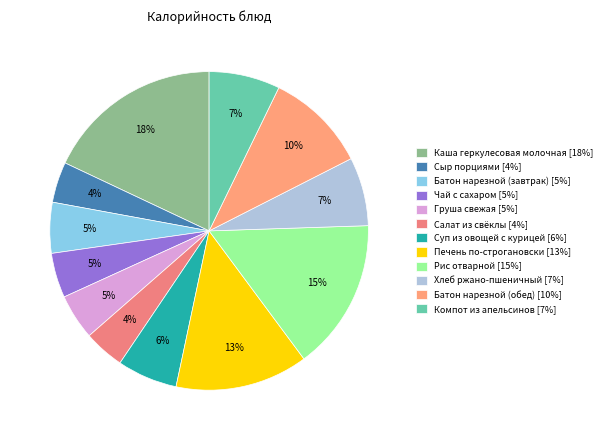

Is the sum of Каша геркулесовая молочная and Компот из апельсинов greater than half?

No